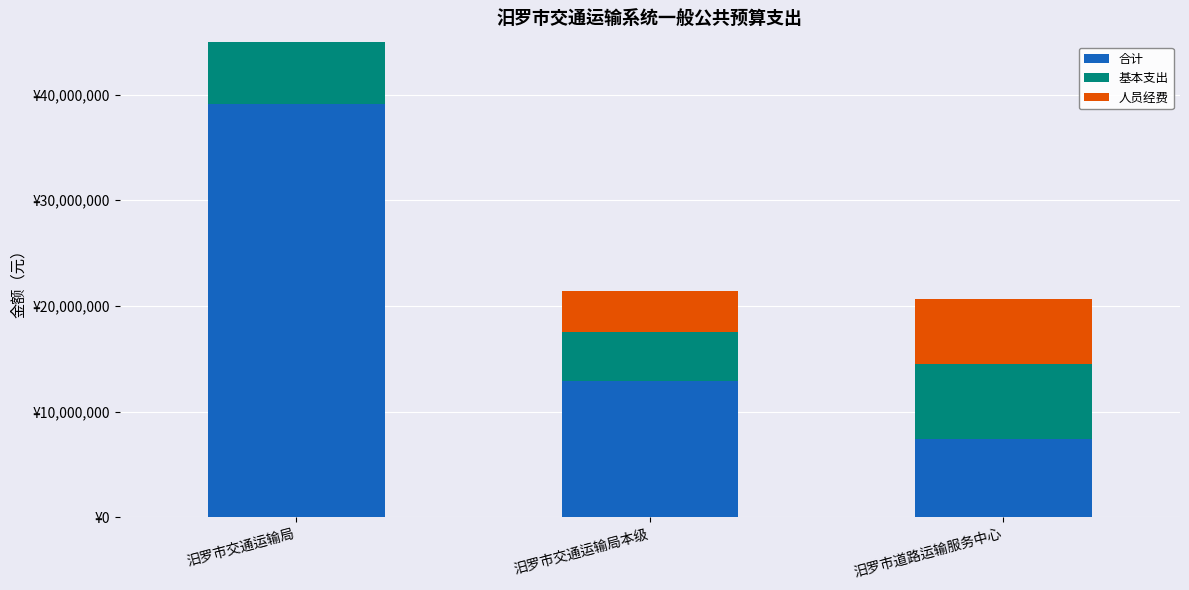

At which label does 基本支出 first exceed 7163691?

汨罗市交通运输局